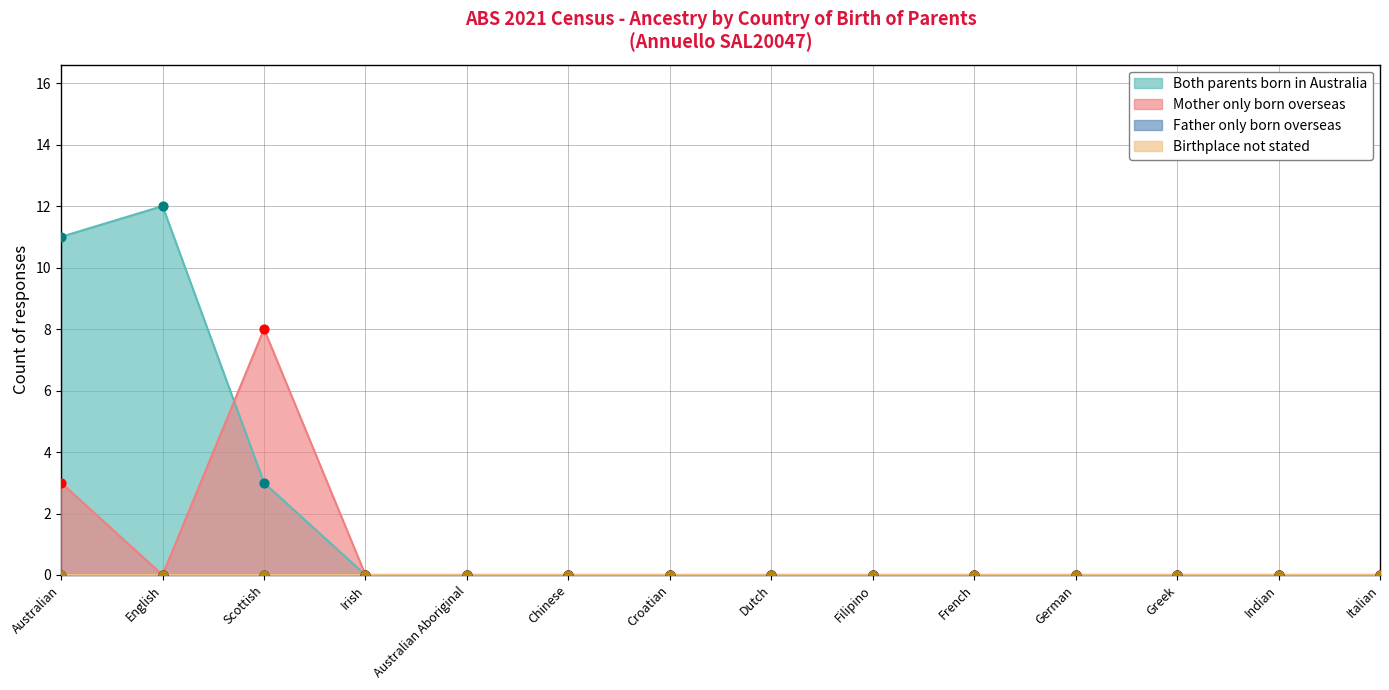

What is the total value across all series at English?

12